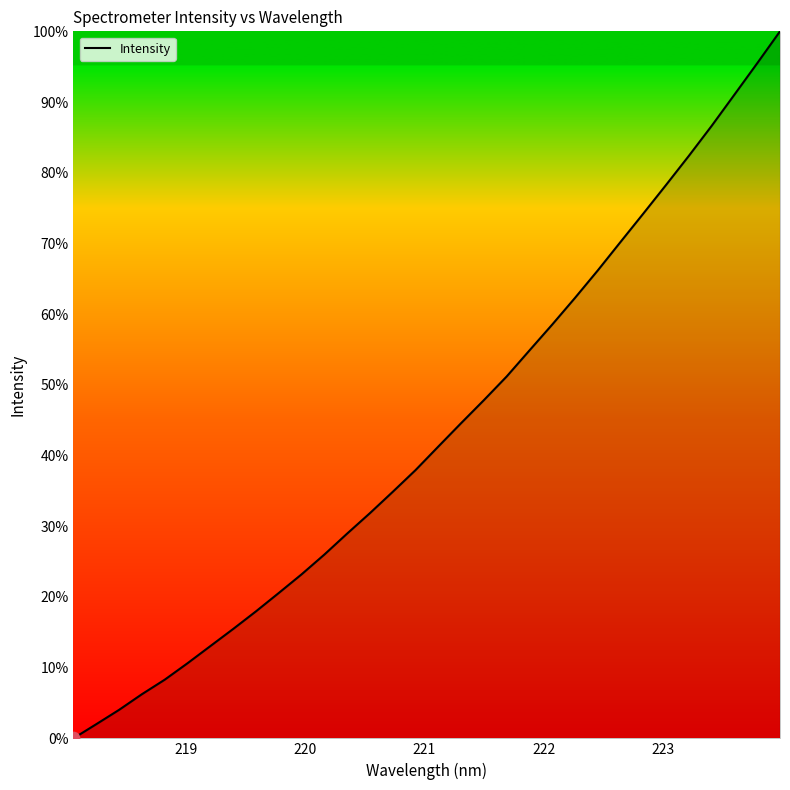

What is the difference between the maximum and minimum values?

100.0